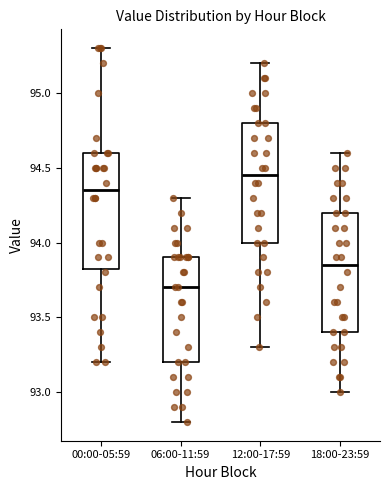

Which box has the lowest median line?

06:00-11:59